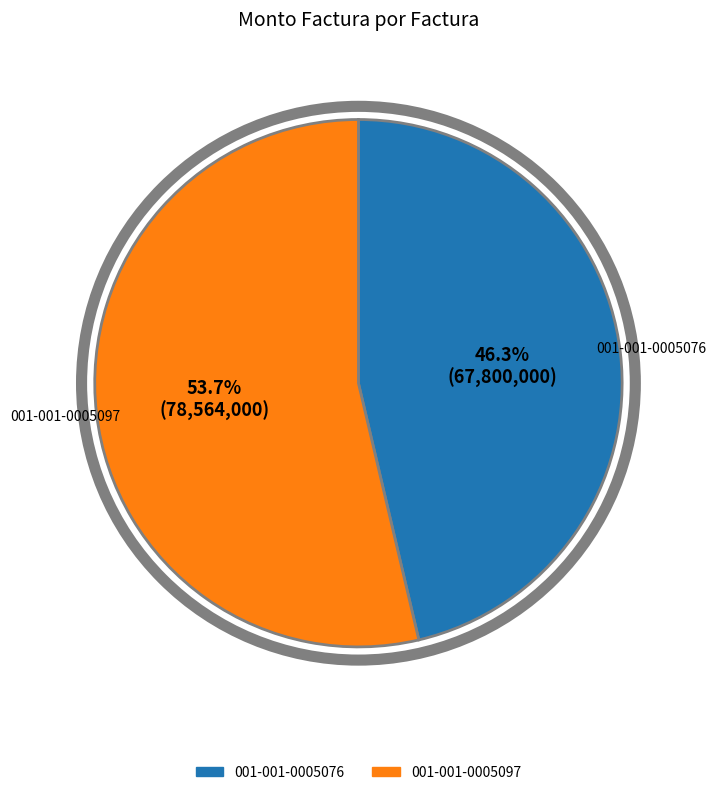

To the nearest percent, what is the difference between the largest and smallest slice percentages?

7%